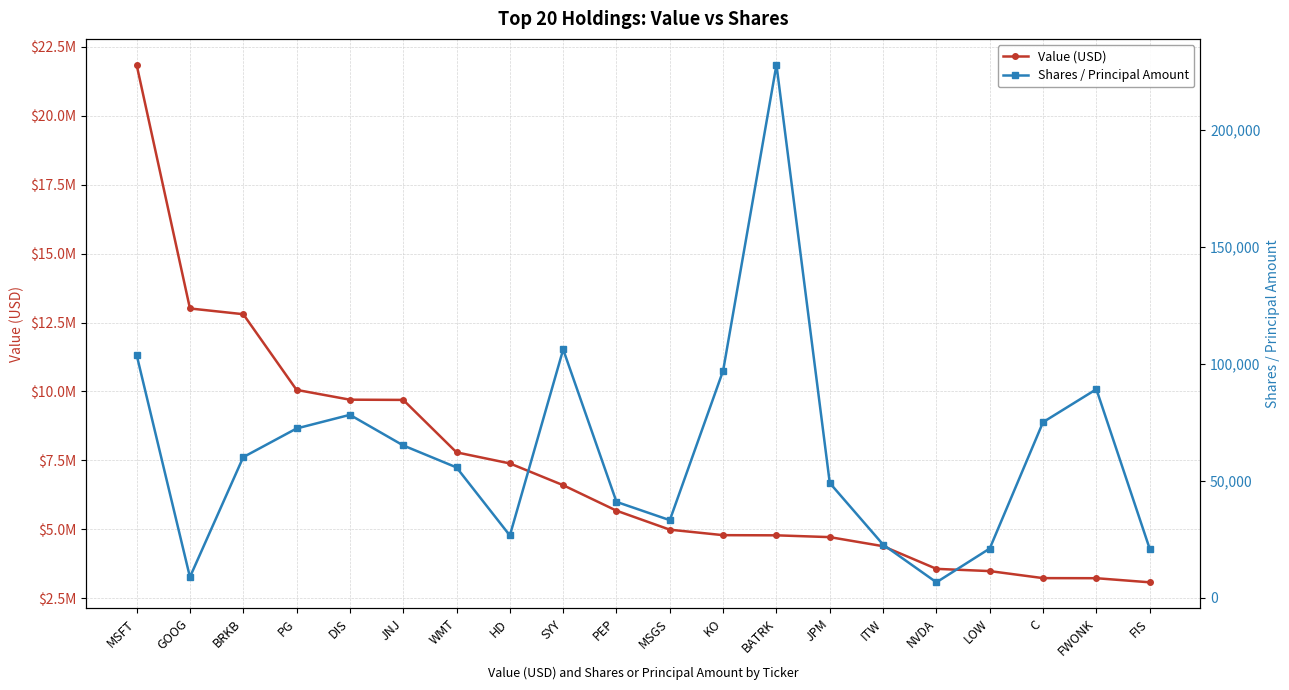

Which series has the largest range (max minus min)?

Value (USD)